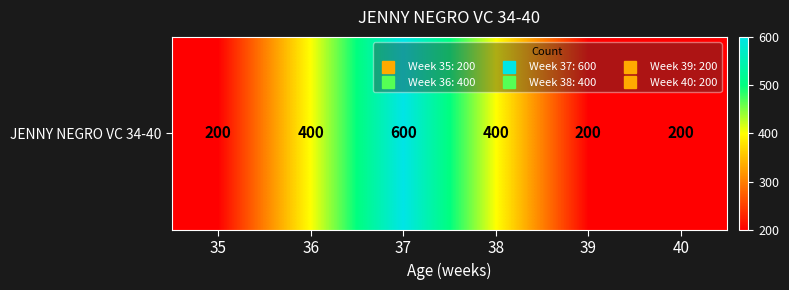

What is the minimum value shown in the chart?

200